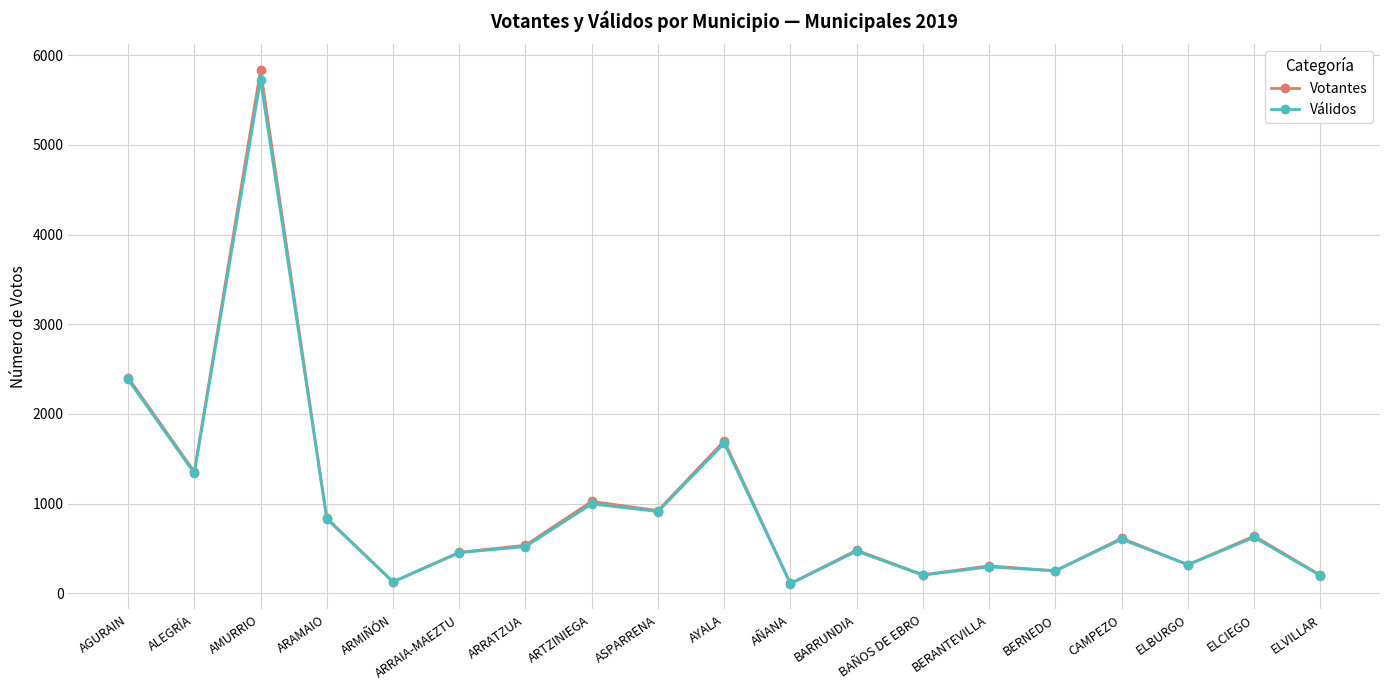

What is the value of the Votantes point at the 18th from the left?

638